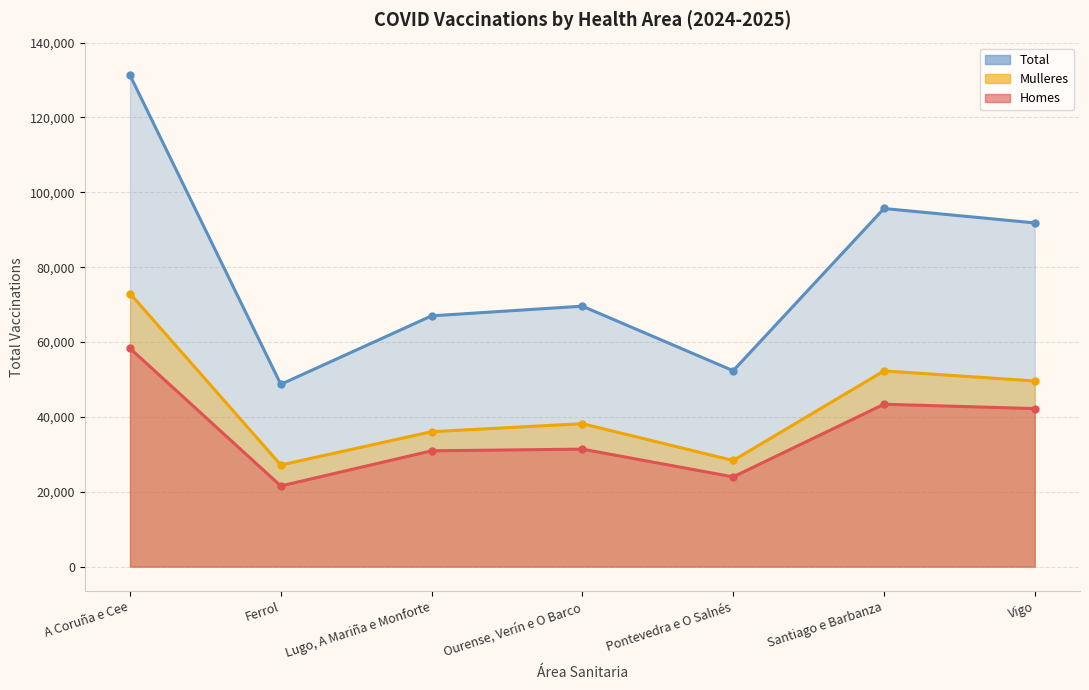

True or false: Mulleres and Homes intersect in this chart.

False